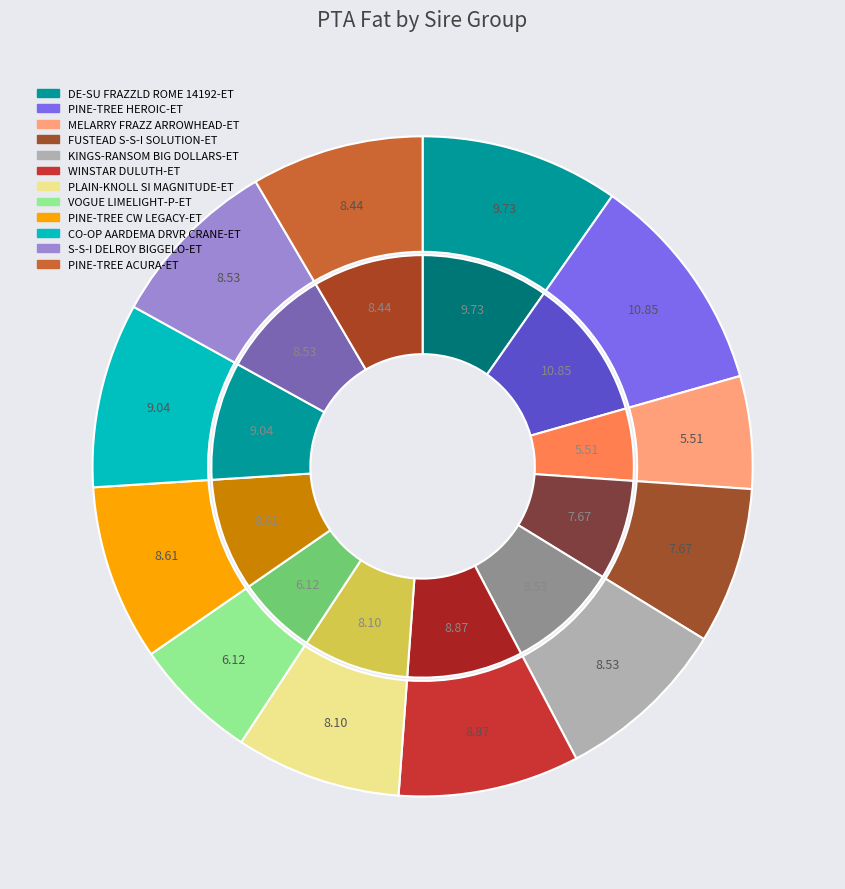

Does any single category account for the majority?

No